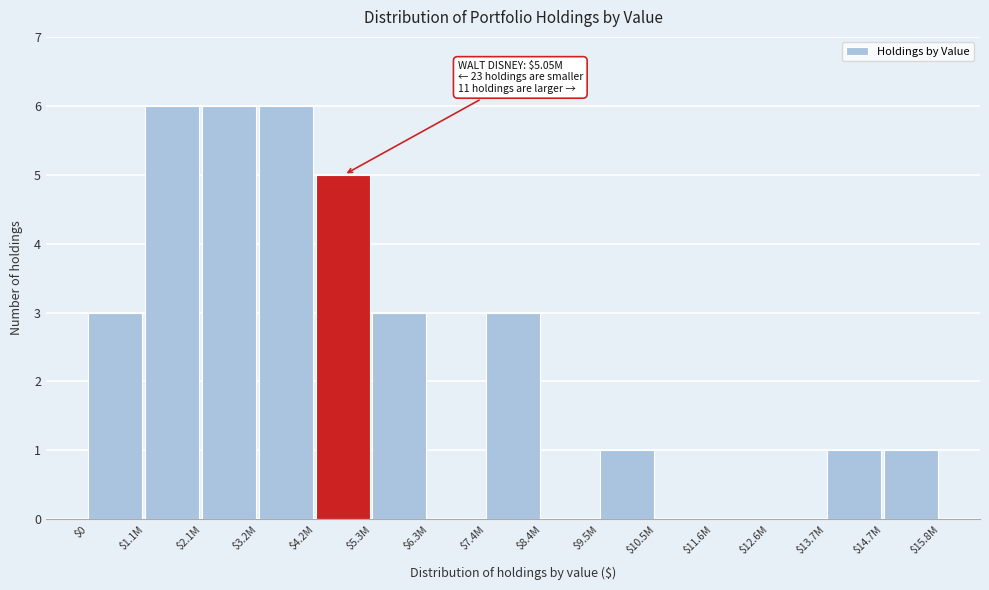

What is the maximum value shown in the chart?

6